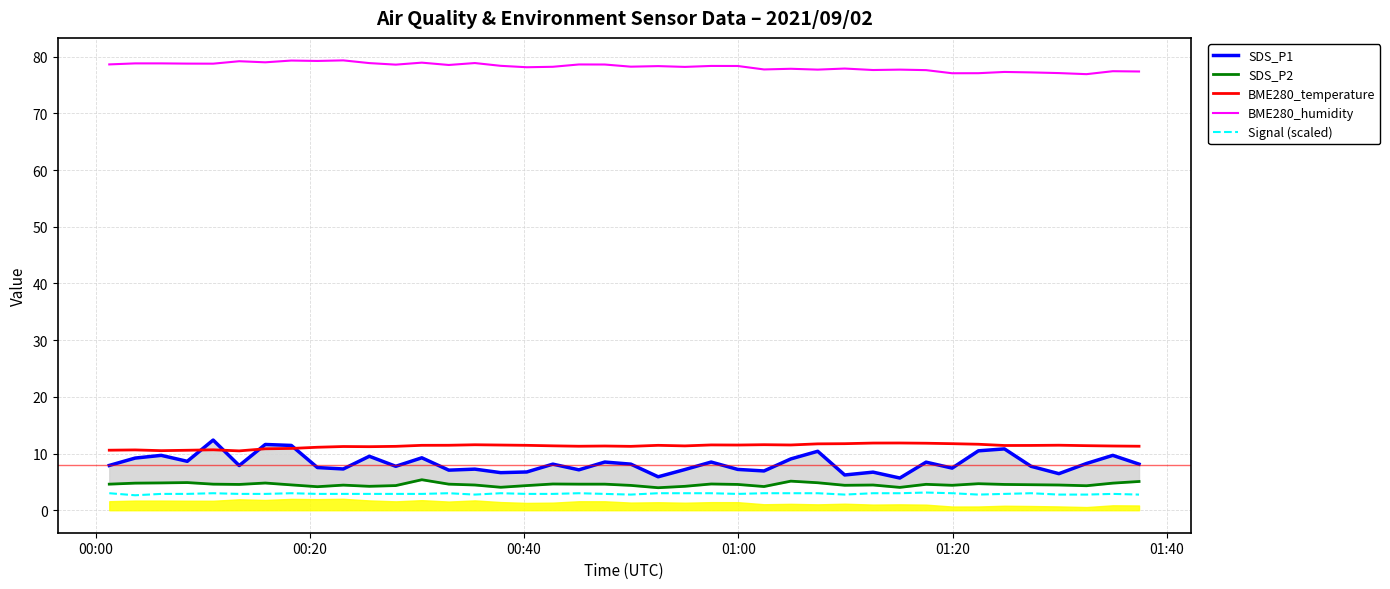

What is the lowest value of the BME280_humidity series?

76.9